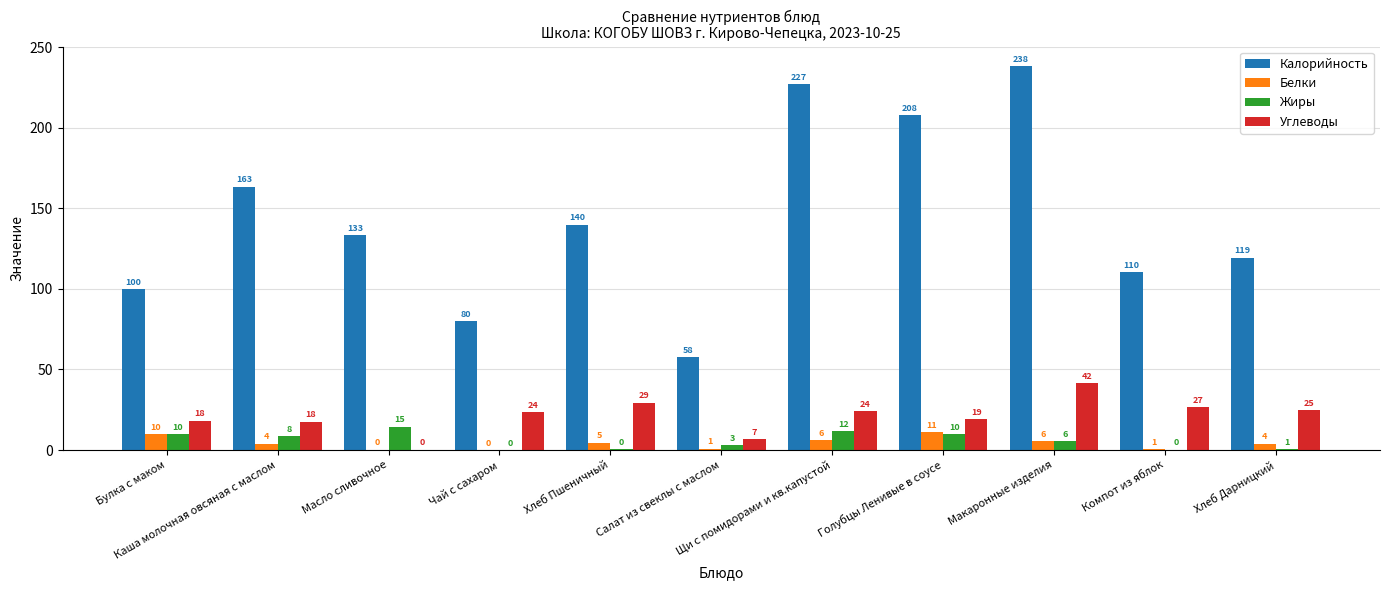

What is the greatest value displayed?

238.3